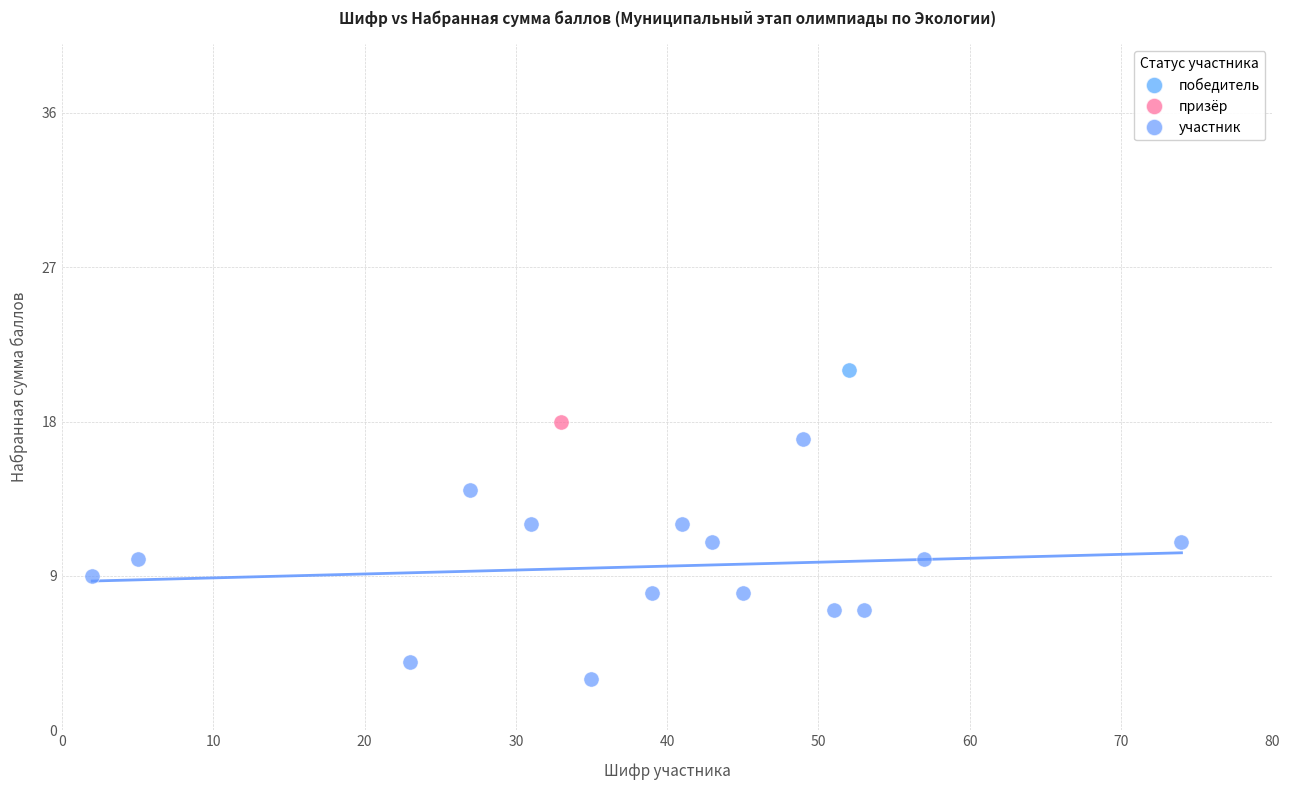

What are all the series names shown in the legend?

победитель, призёр, участник